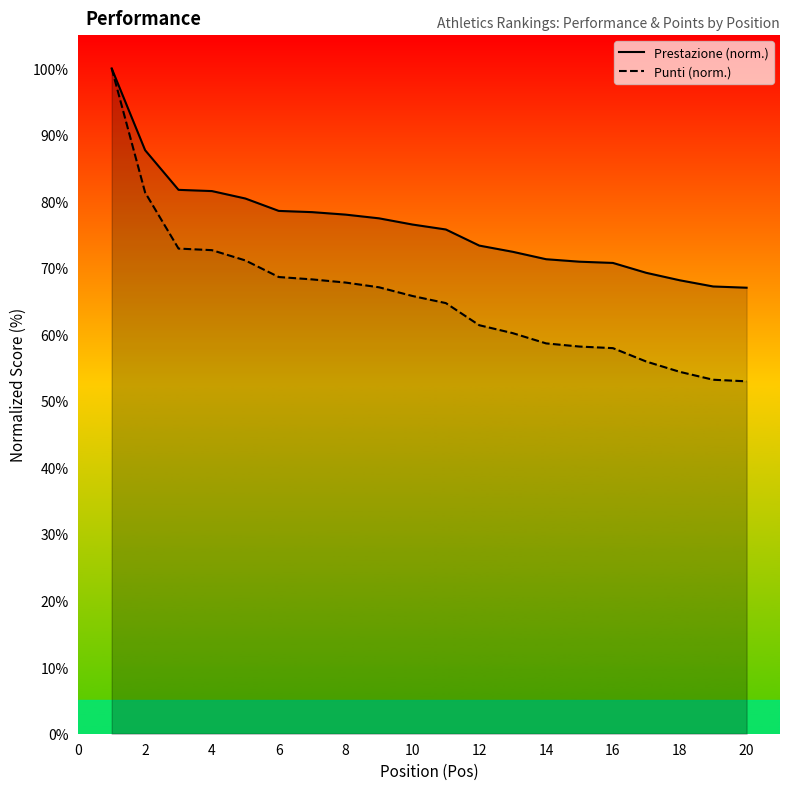

What are all the series names shown in the legend?

Prestazione (norm.), Punti (norm.)